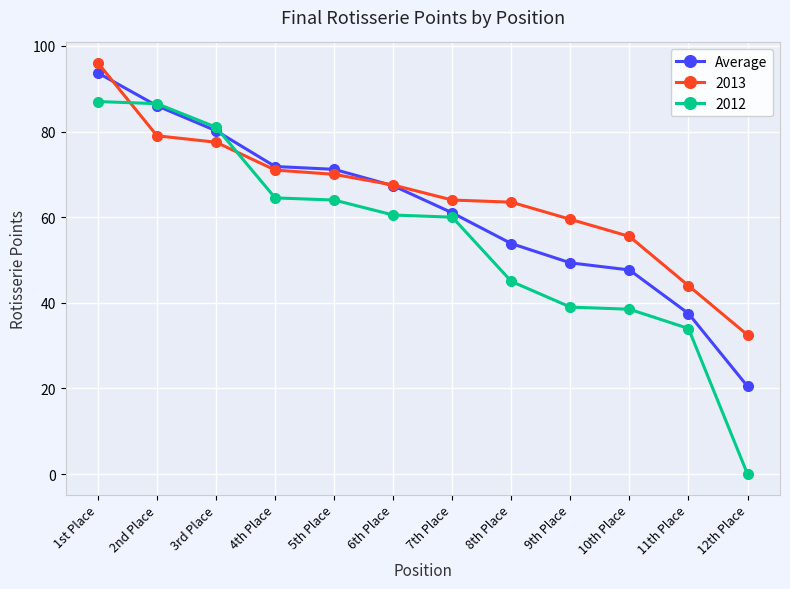

At which category does the chart reach its peak across all series?

1st Place